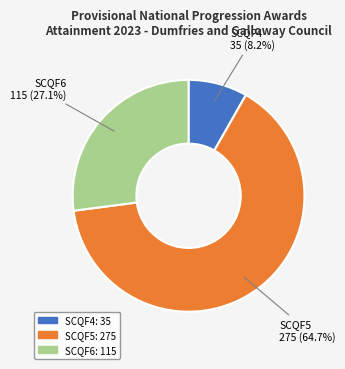

To the nearest percent, what is the difference between the SCQF4 and SCQF5 slice percentages?

56%